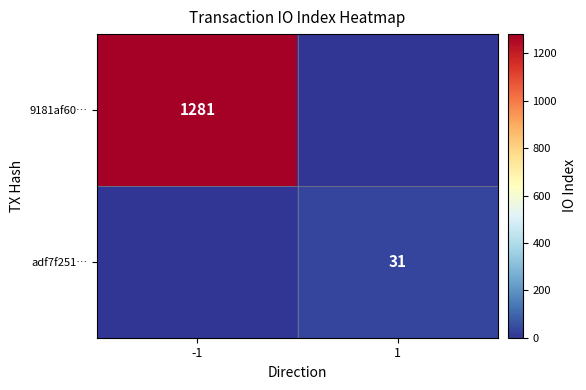

What is the total value across all series at 1?

31